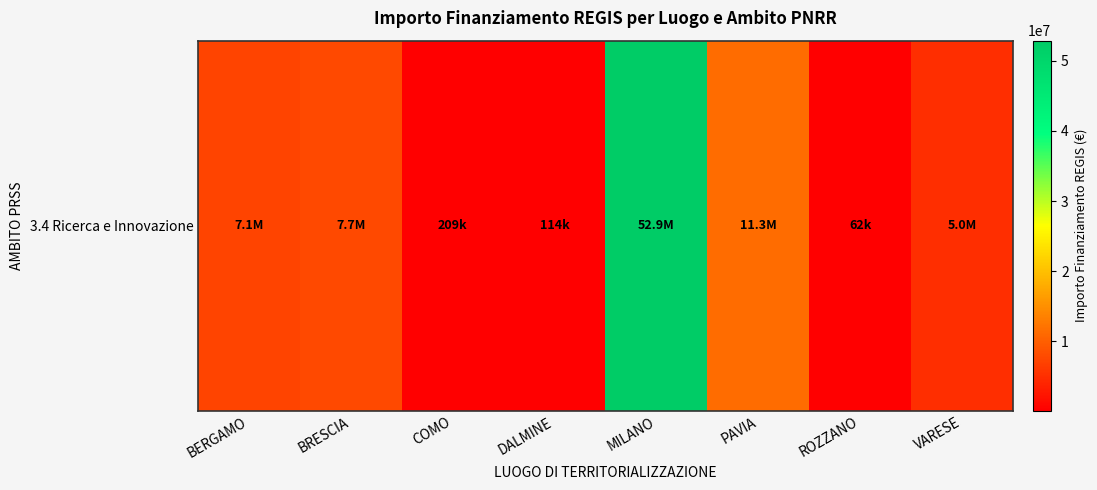

List the labels in order of value, smallest first.

ROZZANO, DALMINE, COMO, VARESE, BERGAMO, BRESCIA, PAVIA, MILANO